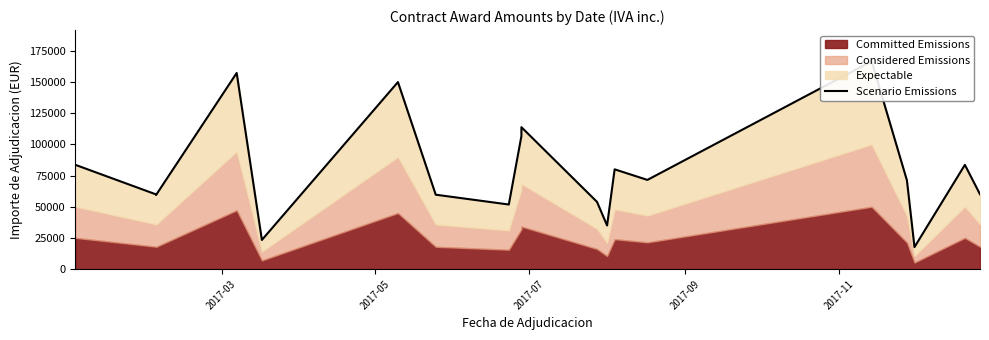

Reading right to left, list all the values displayed in this chart.

59991.8	83584.2	17654.0	71148.0	166643.2	71511.0	80000.0	34969.0	53905.5	113800.5	106641.0	51788.0	59653.0	149950.0	23365.1	157243.9	157243.9	59411.0	59895.0	83584.2